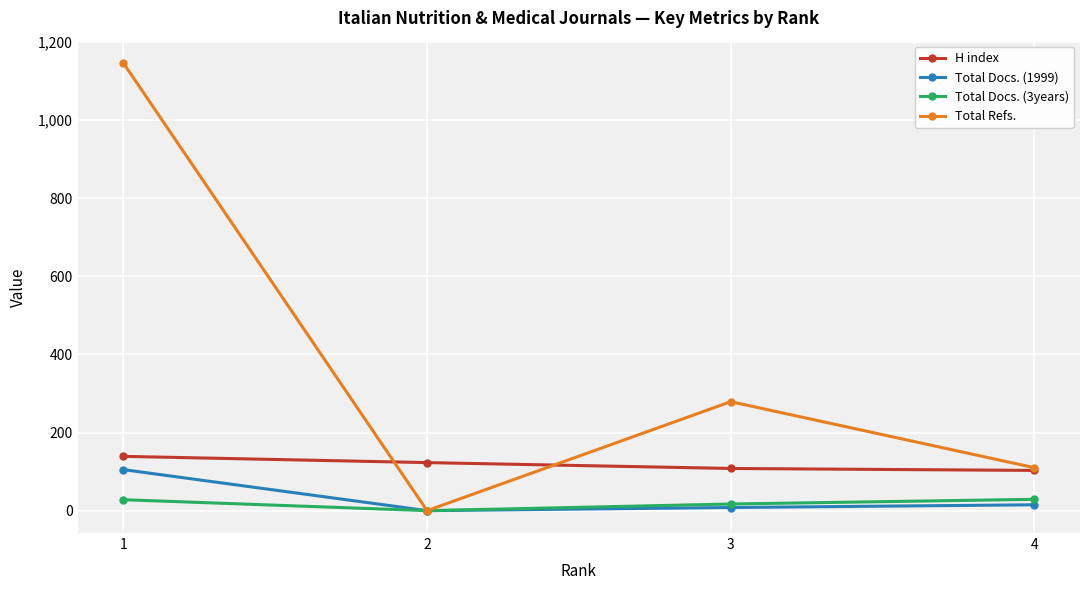

How many categories are shown in the chart?

4